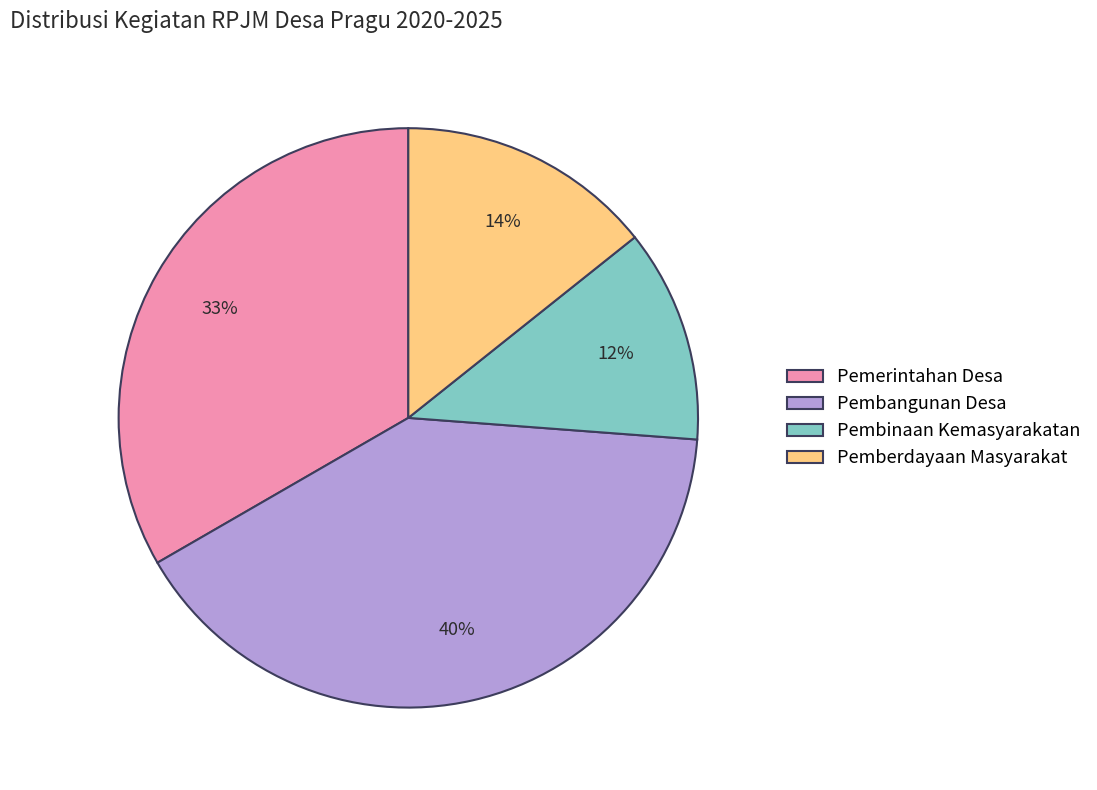

To the nearest percent, what is the difference between the Pemberdayaan Masyarakat and Pembinaan Kemasyarakatan slice percentages?

2%